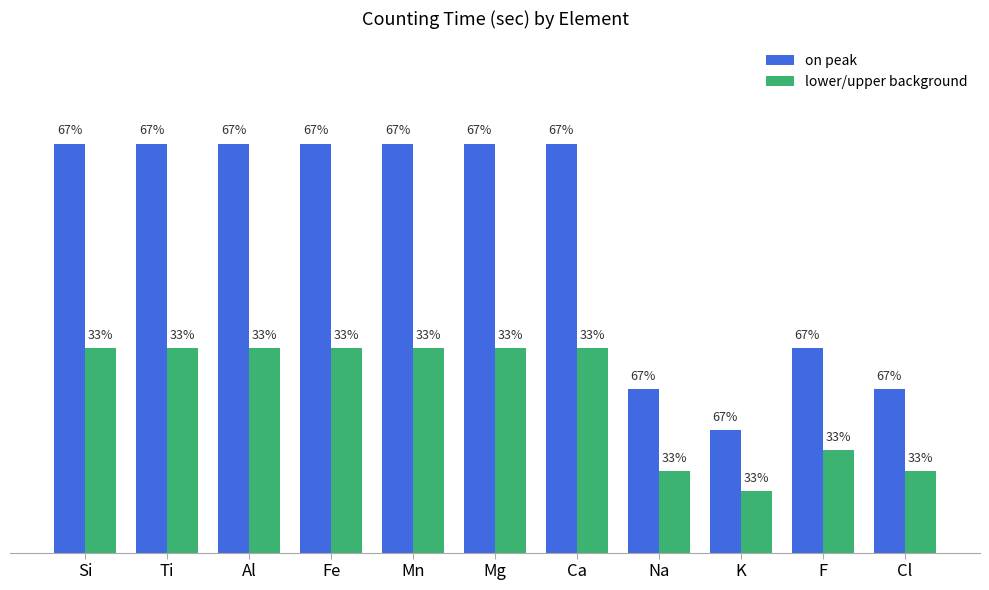

What is the total value across all series at Ti?

30